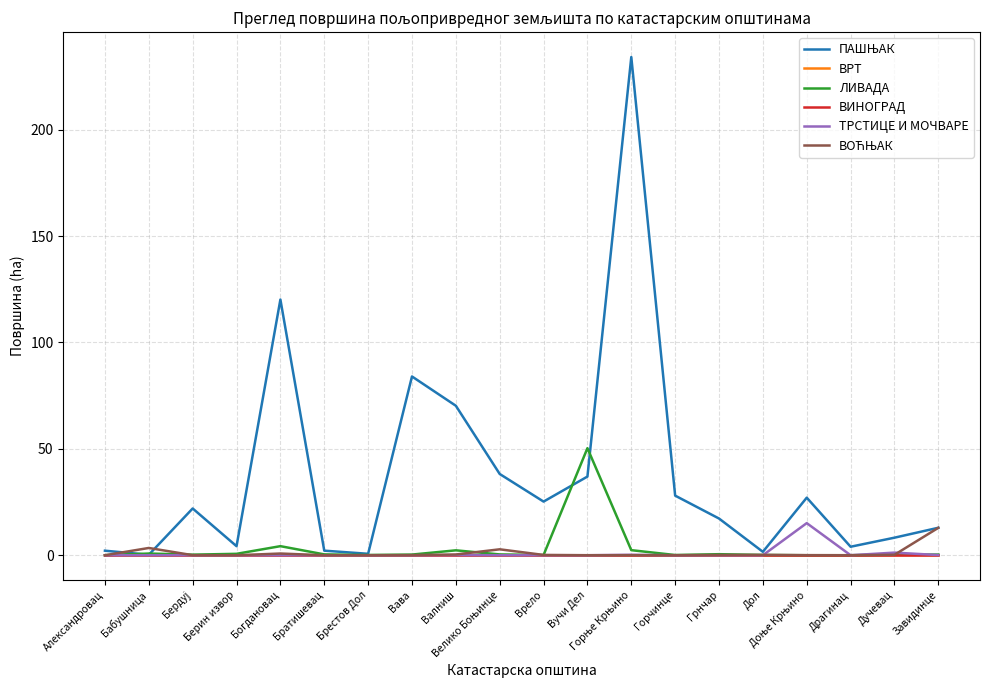

The ЛИВАДА series shows 0.0 at Драгинац. True or false?

True